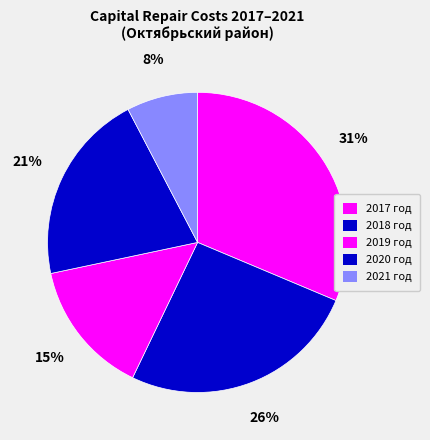

Count the number of slices in the pie.

5